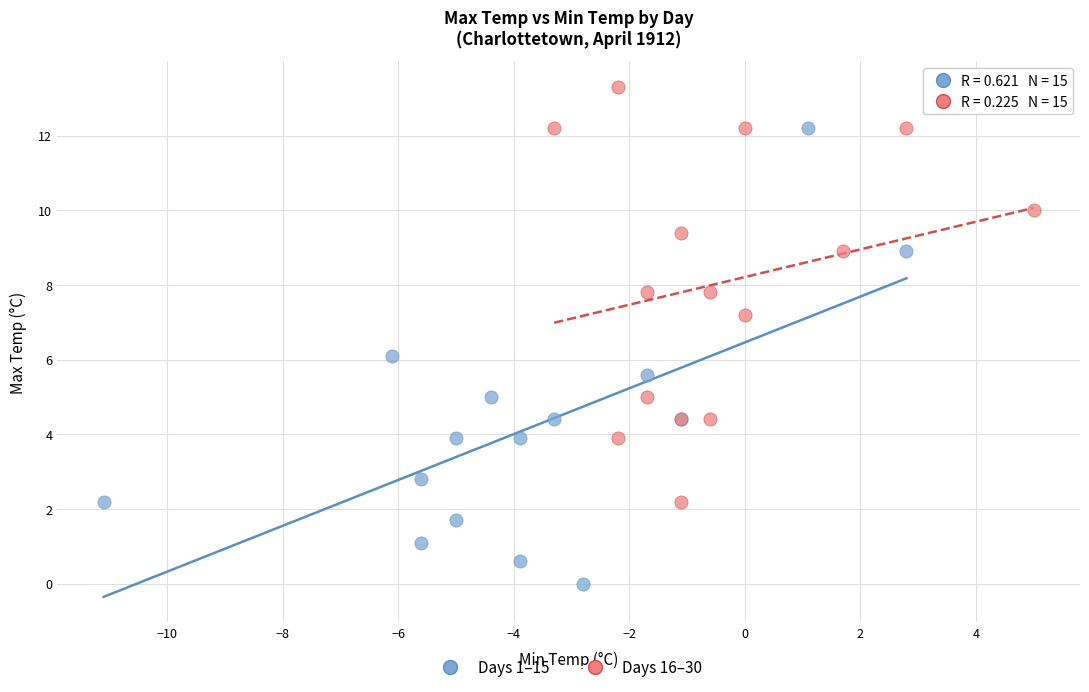

Which series contains the highest Y value?

Days 16–30